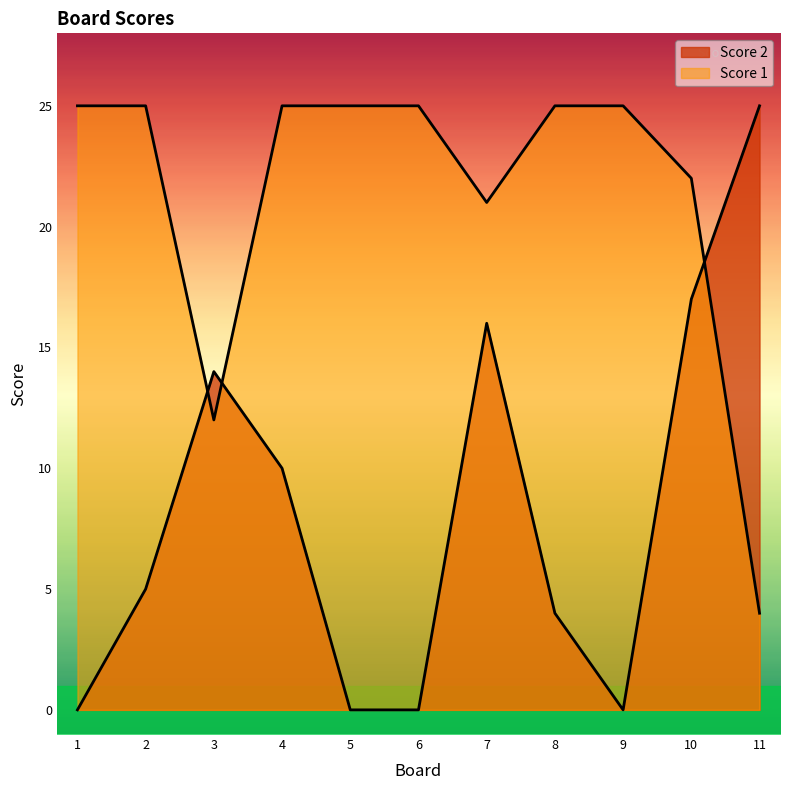

True or false: Score 2 has more than 1 points higher than both neighbors.

True